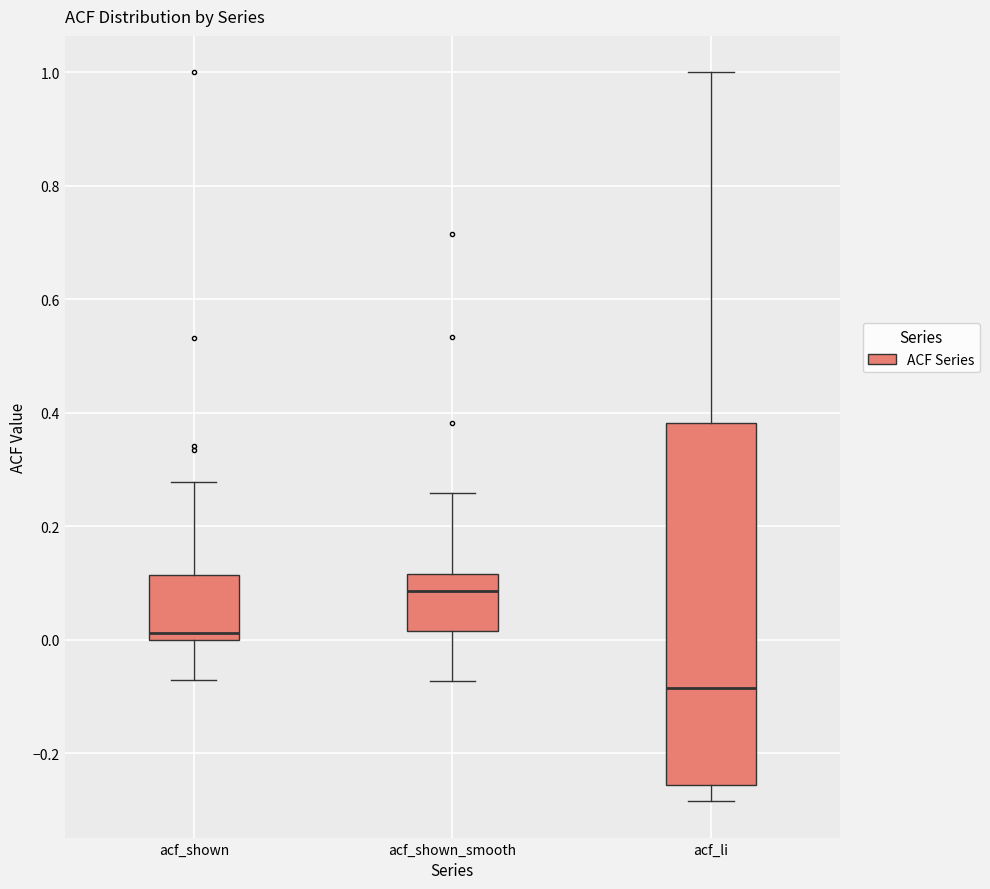

Reading left to right, transcribe this box plot: for each box, give where its median line is, the range the box spans, and where its two whiskers end, as read against the y-axis. The values are not printed on the chart, so give them approximately, as read against the axis.

acf_shown: median 0.02, box 0.00 to 0.12, whiskers -0.06 to 0.28
acf_shown_smooth: median 0.08, box 0.02 to 0.12, whiskers -0.08 to 0.26
acf_li: median -0.08, box -0.26 to 0.38, whiskers -0.28 to 1.00